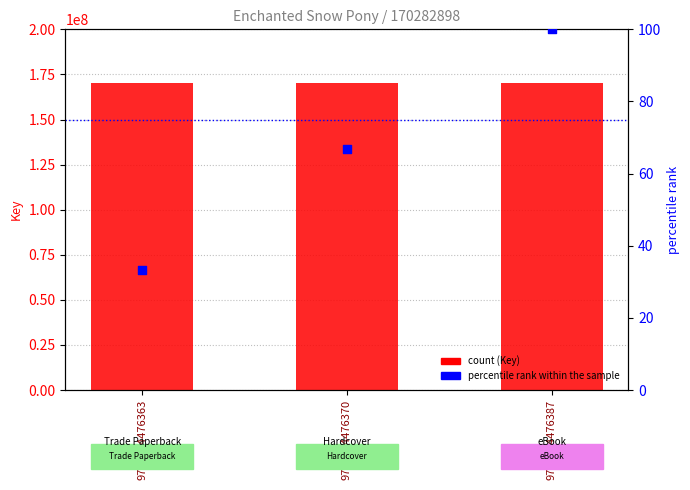

Which series has the largest total across all categories?

Key